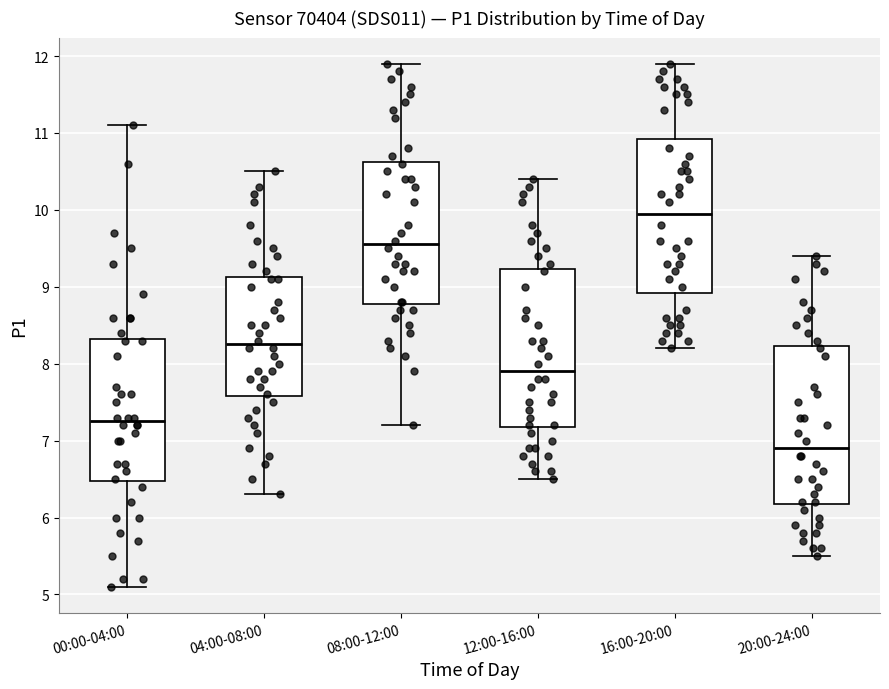

Which box has the lowest median line?

20:00-24:00